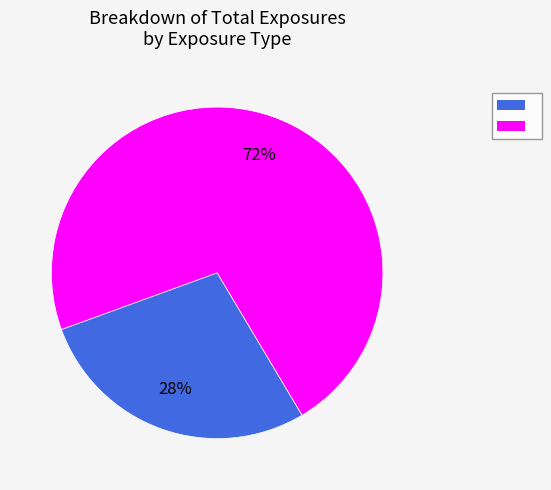

To the nearest percent, what is the average slice percentage?

50%